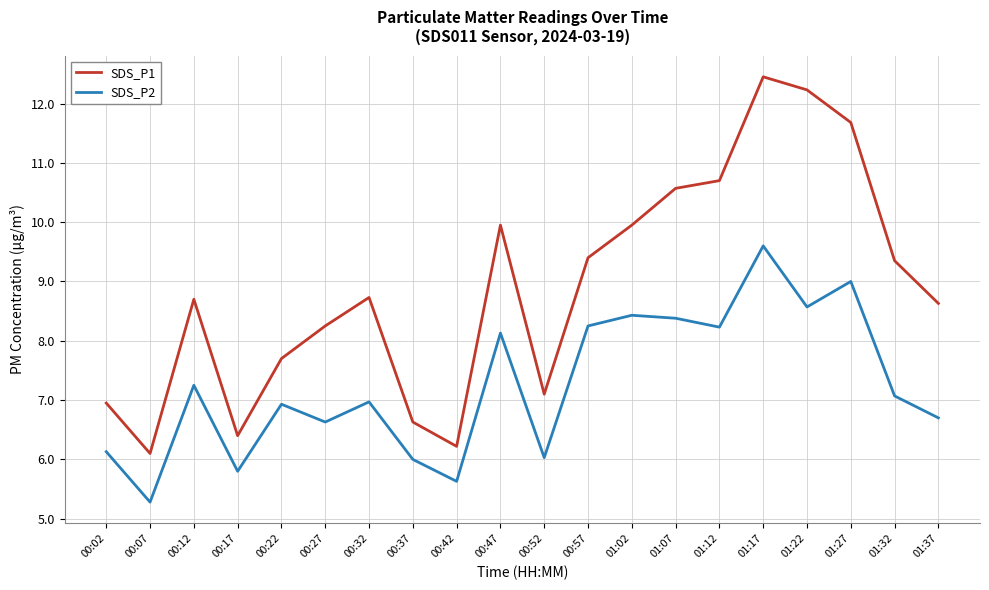

What is the minimum value for SDS_P1?

6.1